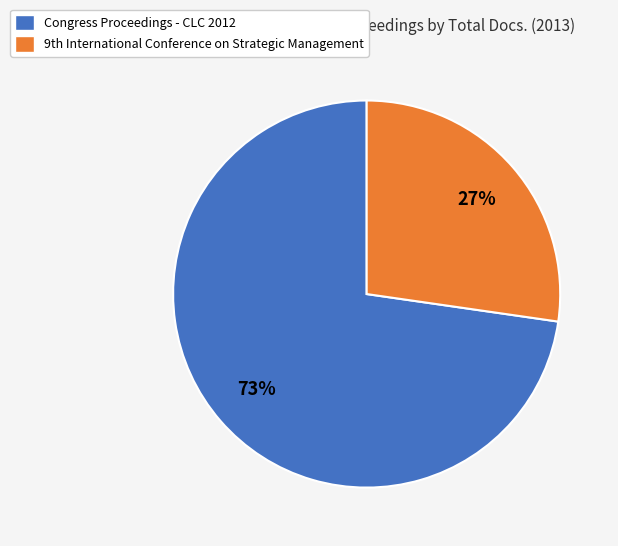

Is it true that Congress Proceedings - CLC 2012 is 83% of the pie?

False